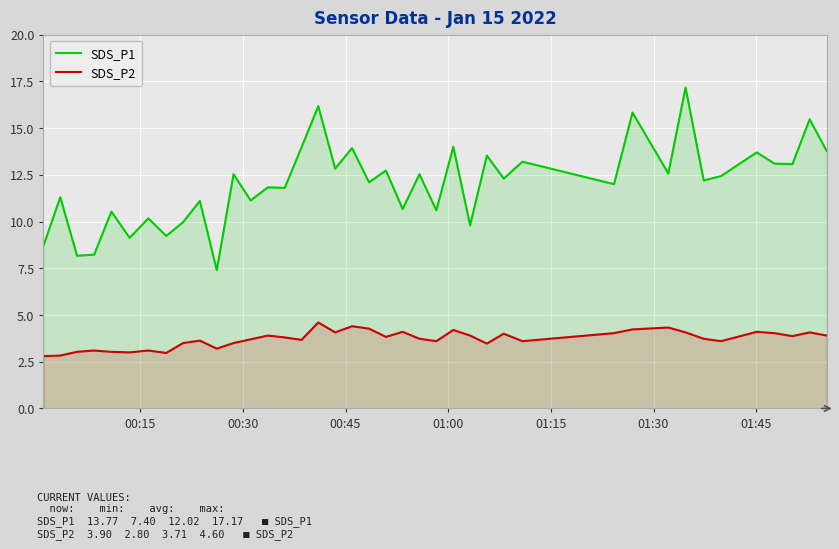

What is the difference between the maximum and minimum values in the SDS_P1 series?

9.8